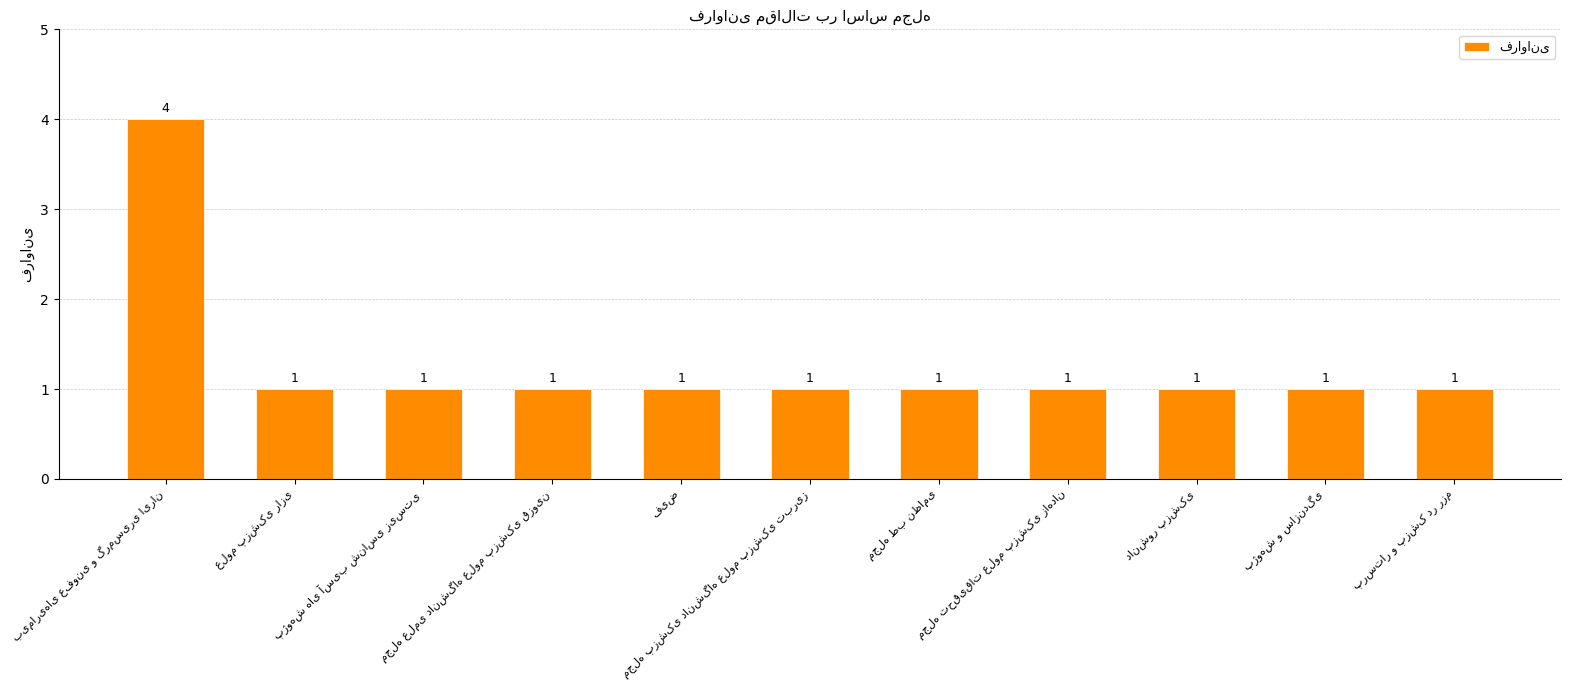

Count the values in the range 1 to 2.

10